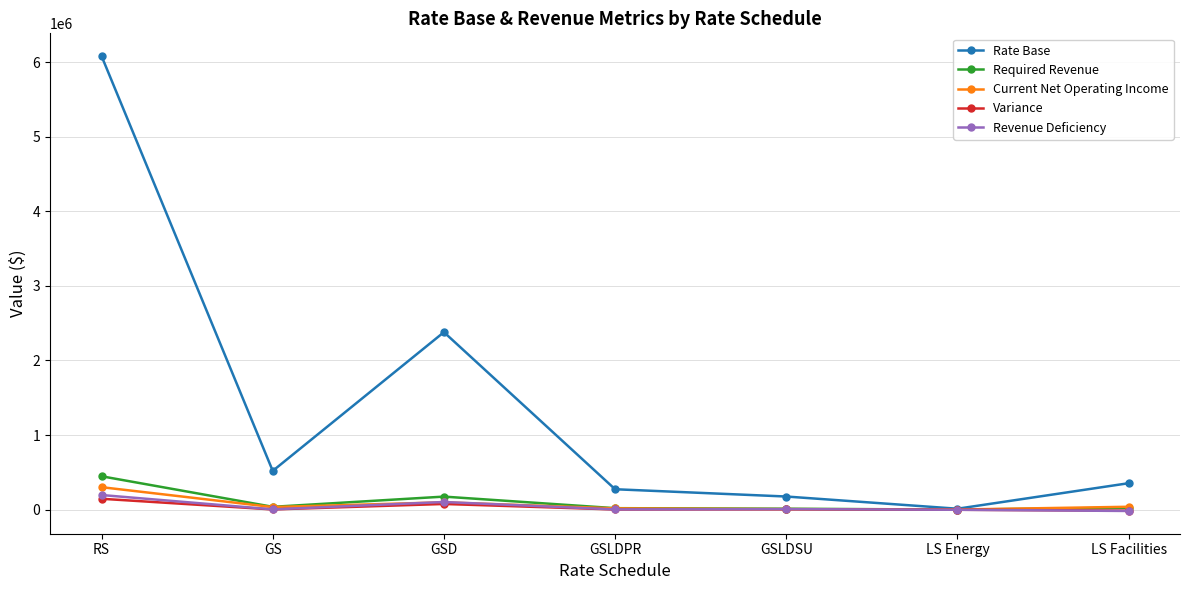

What value does the Revenue Deficiency series have at GSLDPR?

3537.9